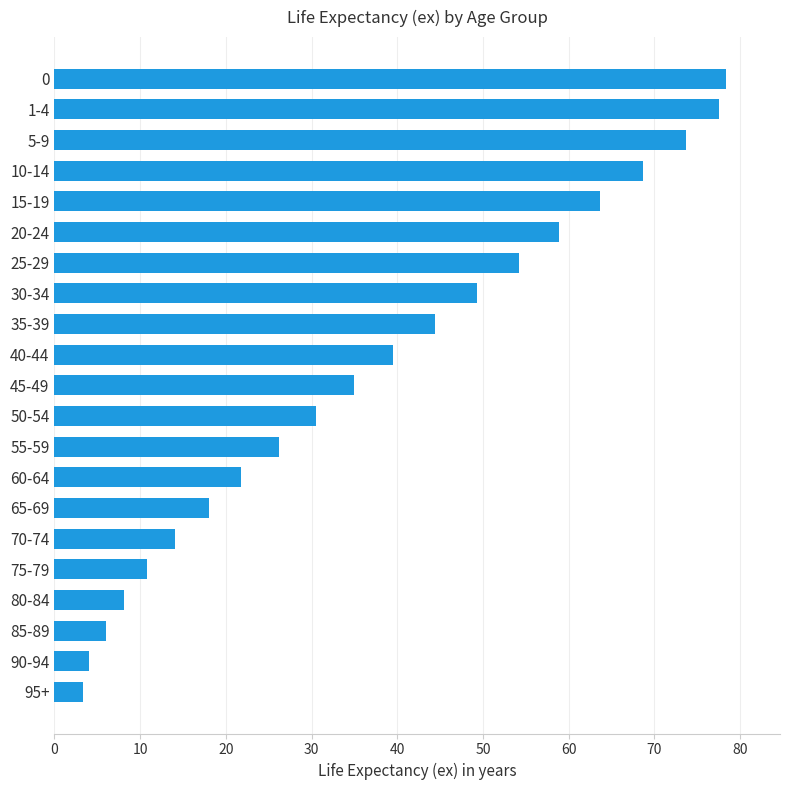

The value at 85-89 is 6.0. True or false?

True